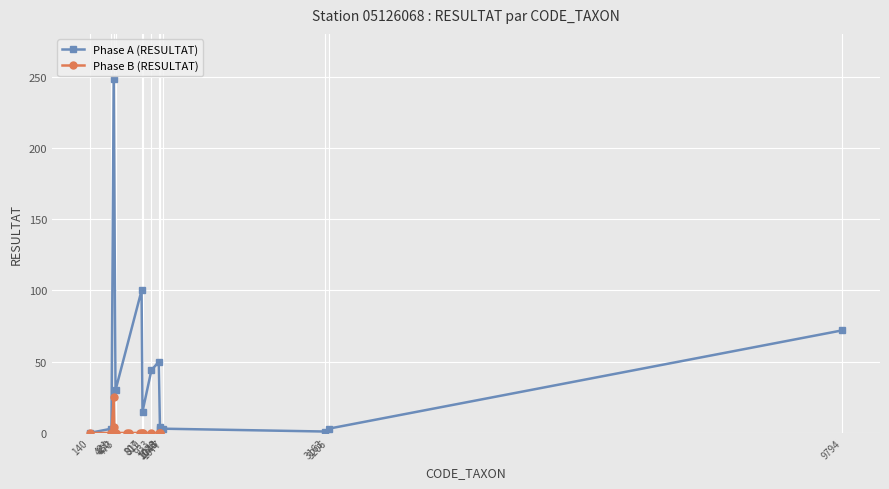

Rank the categories by Phase B (RESULTAT) value from highest to lowest.

450, 473, 140, 421, 807, 819, 933, 1028, 1043, 1044, 1077, 3163, 3206, 9794